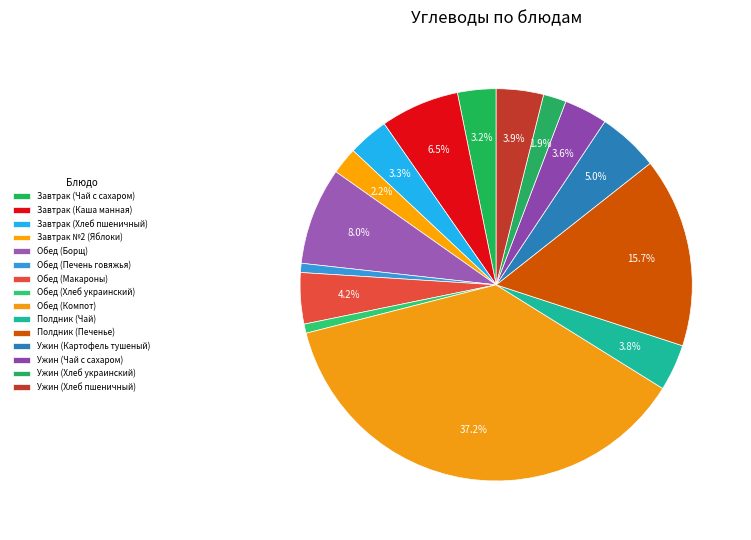

Which slice is the smallest?

Обед (Печень говяжья)